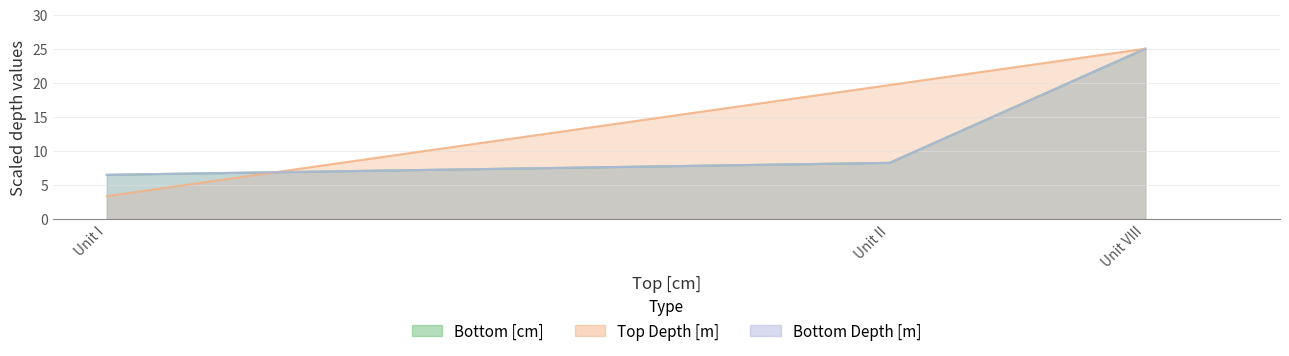

Which series changed the most between Unit II and Unit VIII?

Bottom [cm]